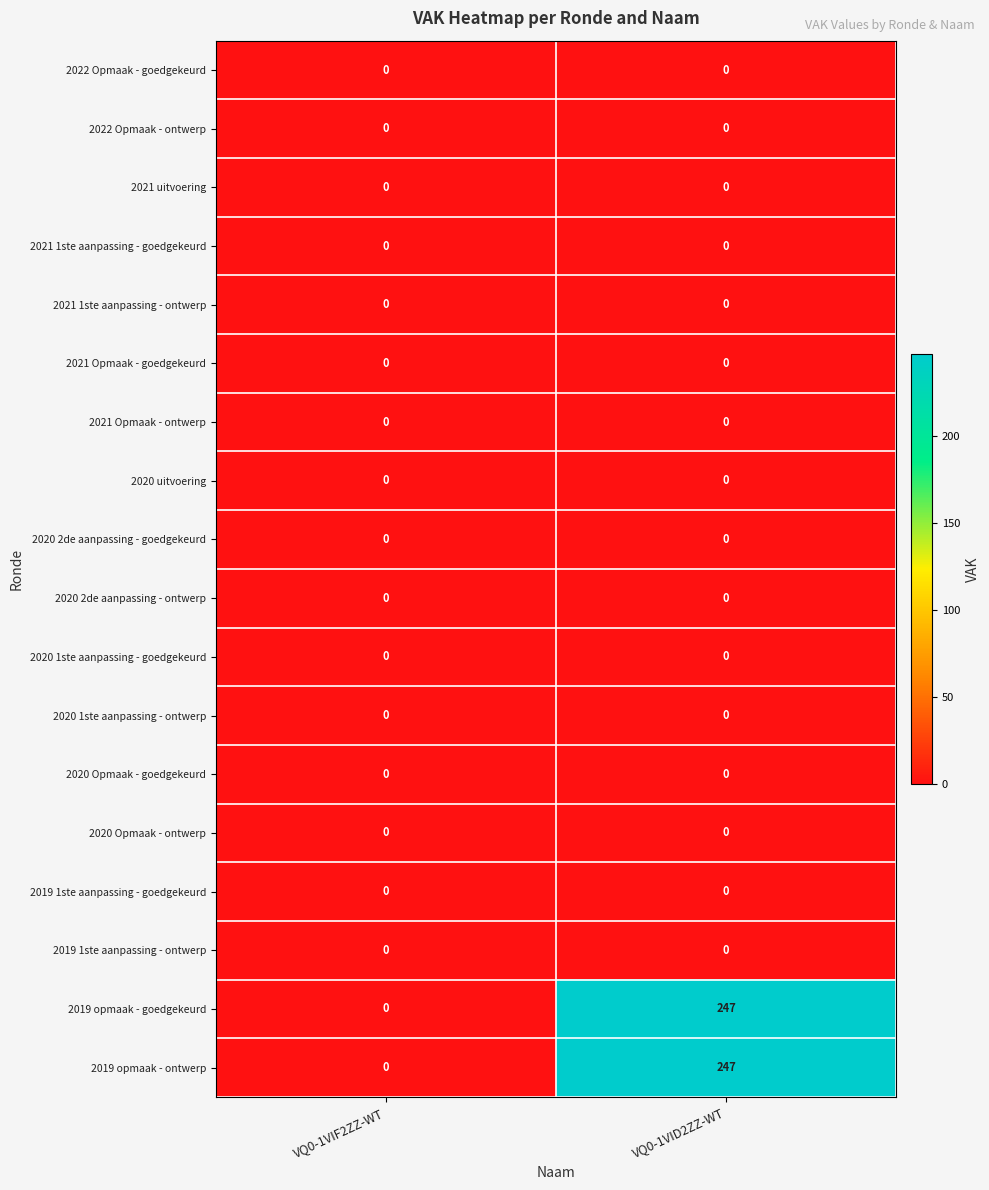

The value of 2020 Opmaak - goedgekeurd at VQ0-1VID2ZZ-WT is 0. True or false?

True